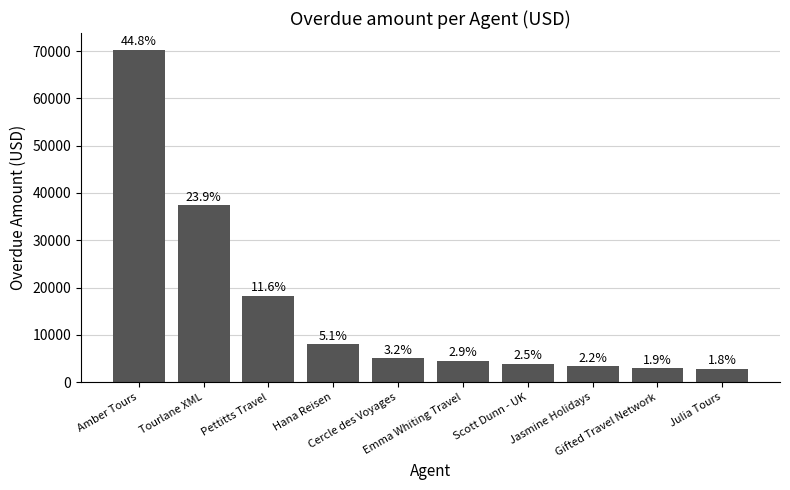

How many bars are there in total?

10